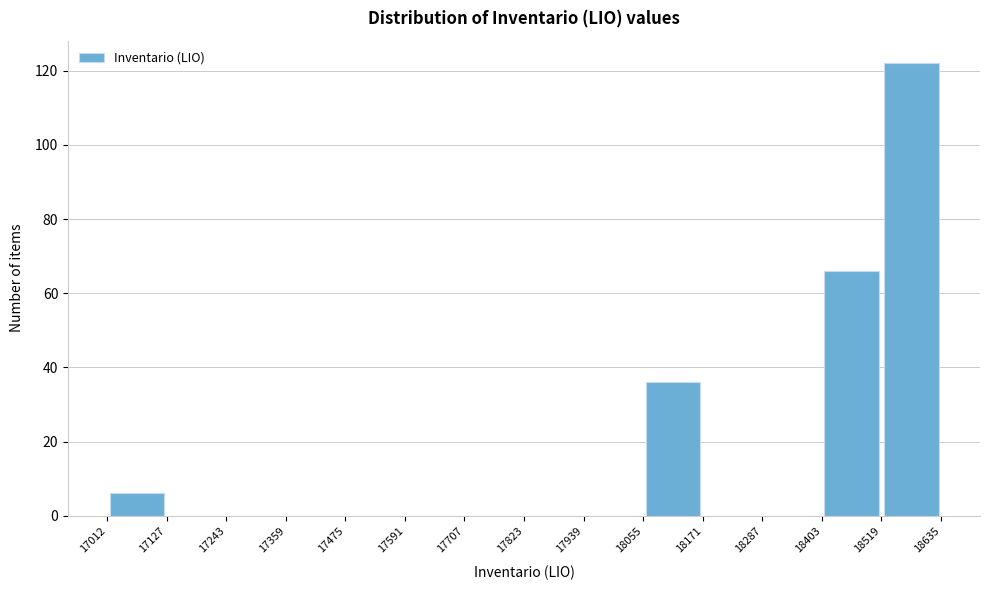

Reading left to right, list every bar in this chart as the range it spans on the x-axis followed by its height. The values are not printed on the chart, so give them approximately, as read against the axis.

17012 to 17127: 6
17127 to 17243: 0
17243 to 17359: 0
17359 to 17475: 0
17475 to 17591: 0
17591 to 17707: 0
17707 to 17823: 0
17823 to 17939: 0
17939 to 18055: 0
18055 to 18171: 36
18171 to 18287: 0
18287 to 18403: 0
18403 to 18519: 66
18519 to 18635: 122